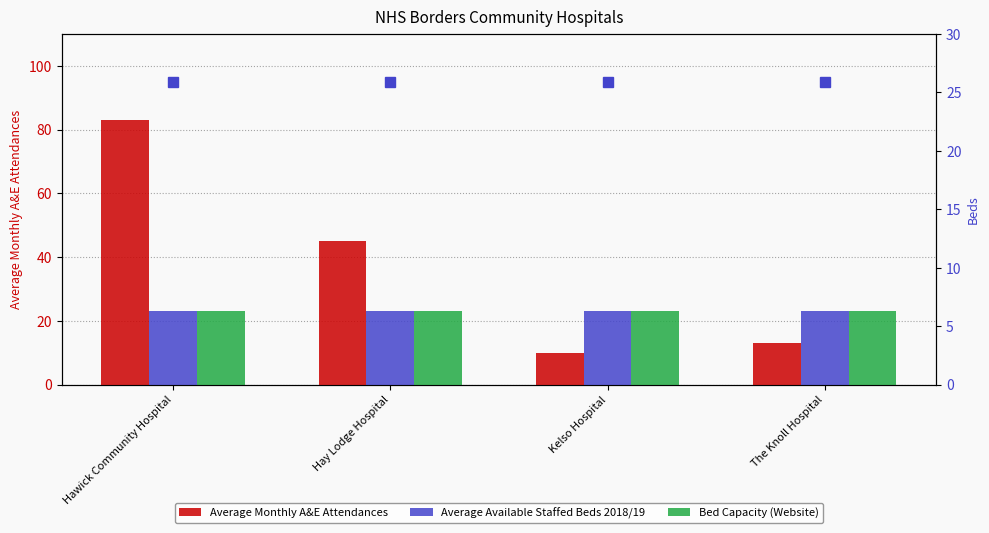

At which category is the sum across all series the highest?

Hawick Community Hospital